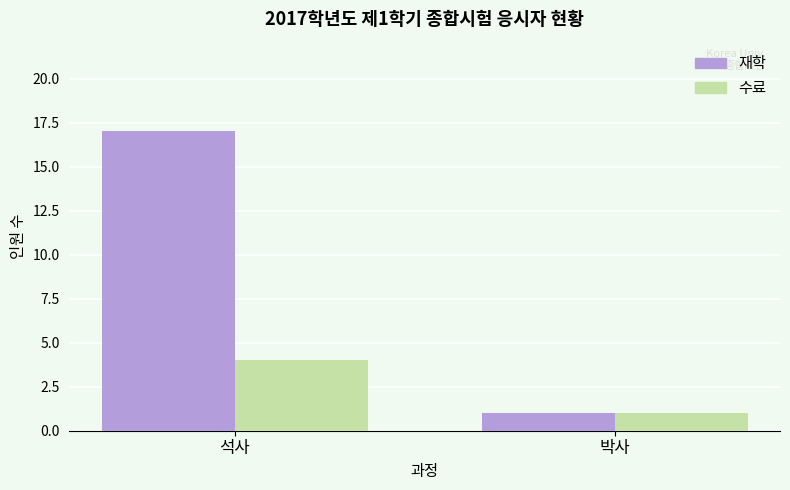

Which category has the highest value in the 수료 series?

석사